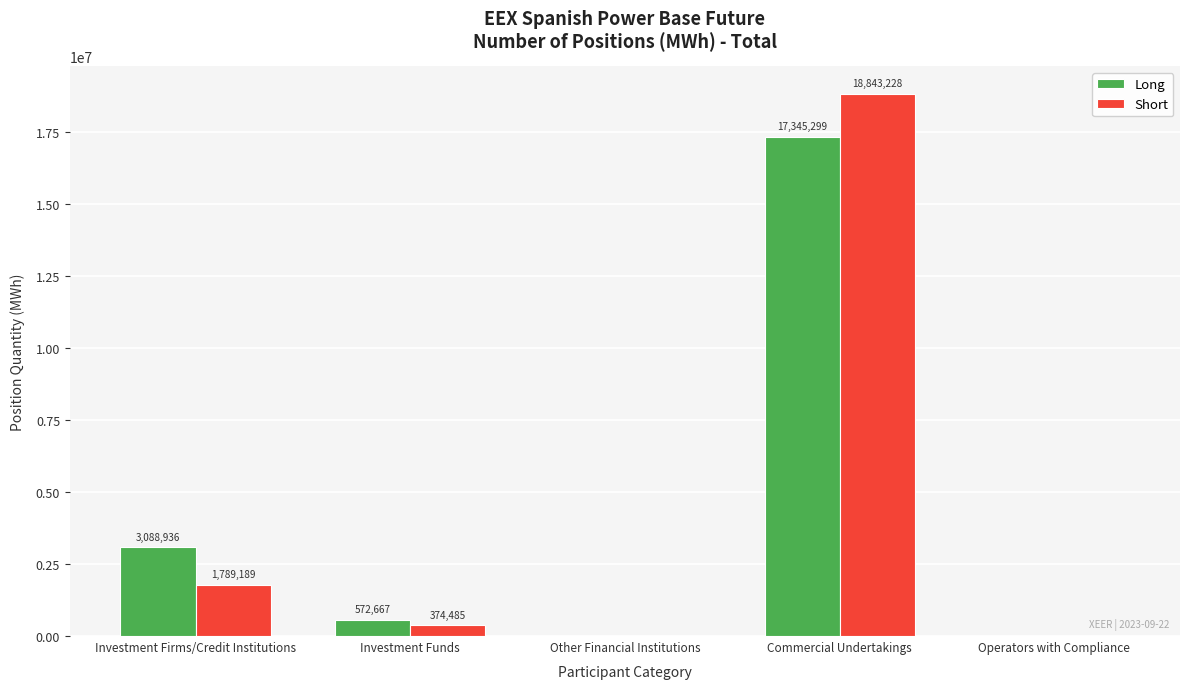

The Short series shows 683596 at Investment Firms/Credit Institutions. True or false?

False